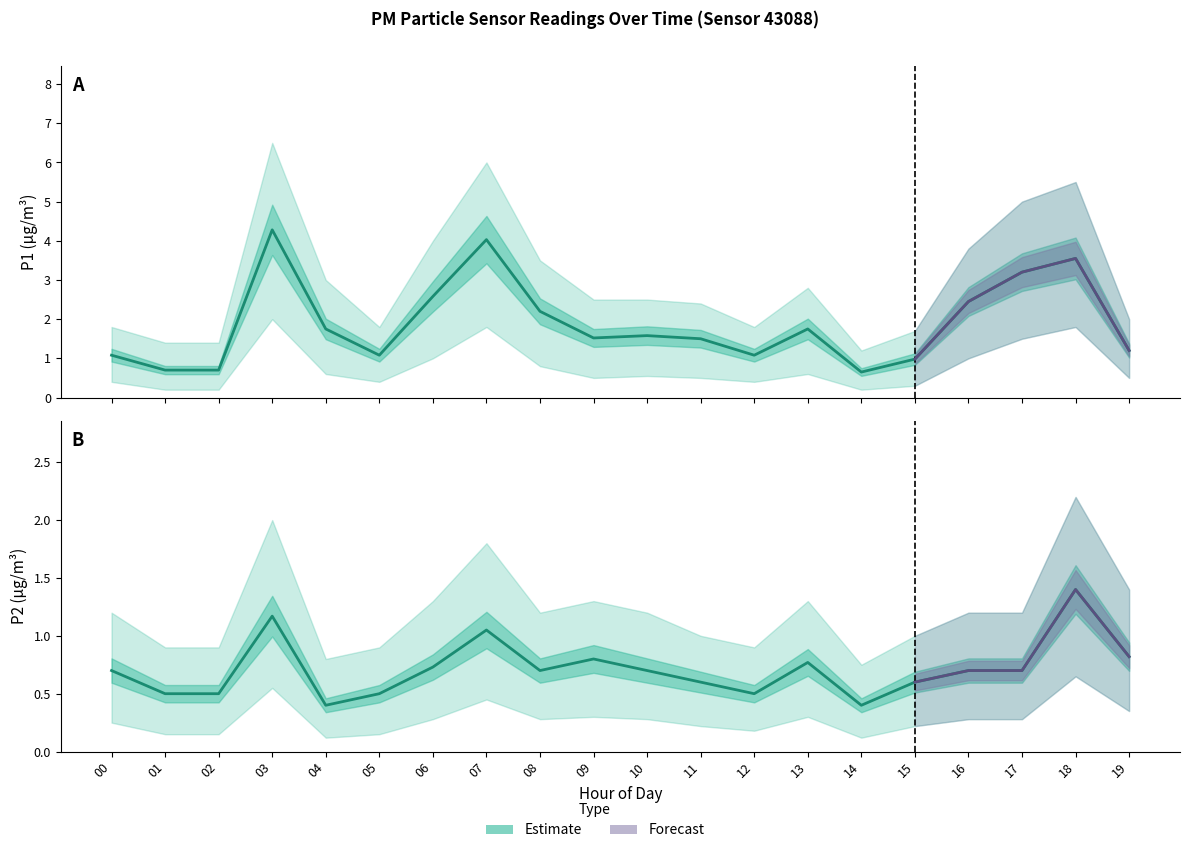

What is the minimum value for P1?

0.7